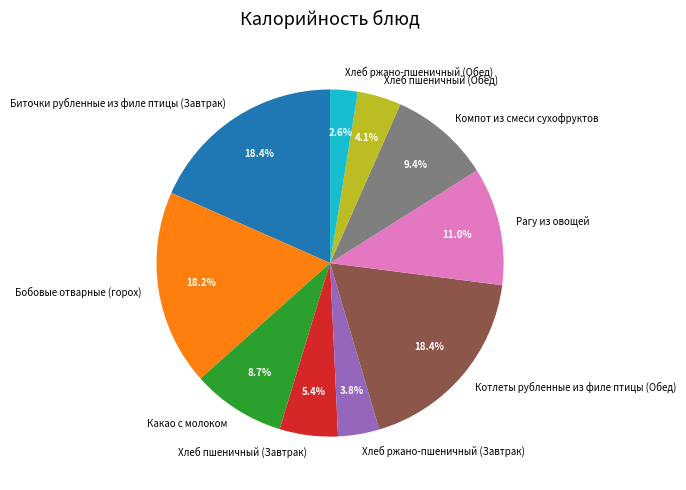

To the nearest percent, what portion does Хлеб ржано-пшеничный (Завтрак) represent?

4%